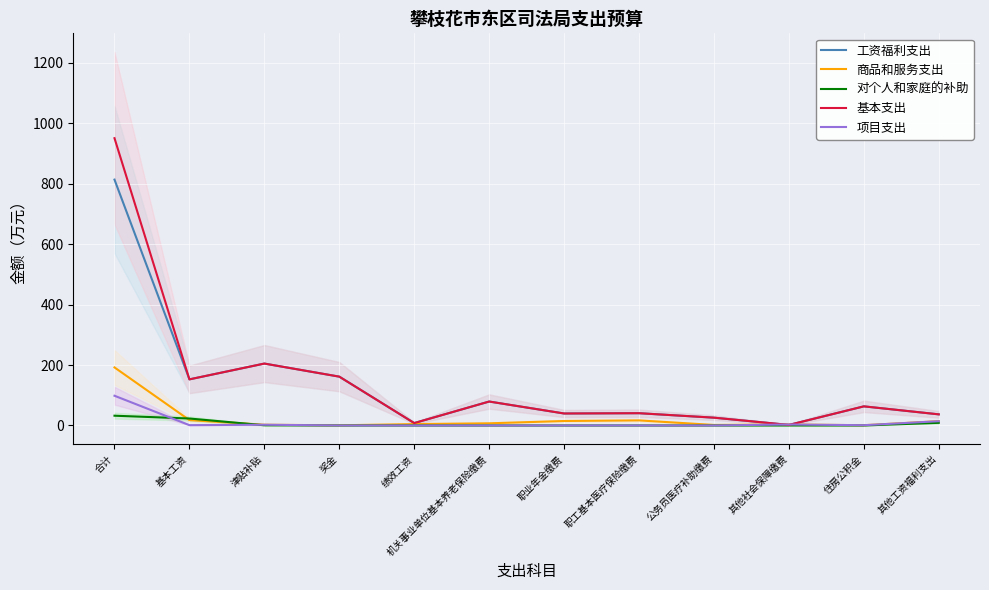

Which series changed the most between 其他社会保障缴费 and 其他工资福利支出?

工资福利支出